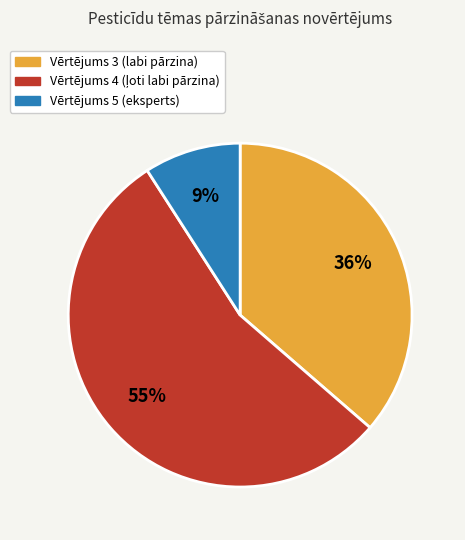

To the nearest percent, what is the average slice percentage?

33%